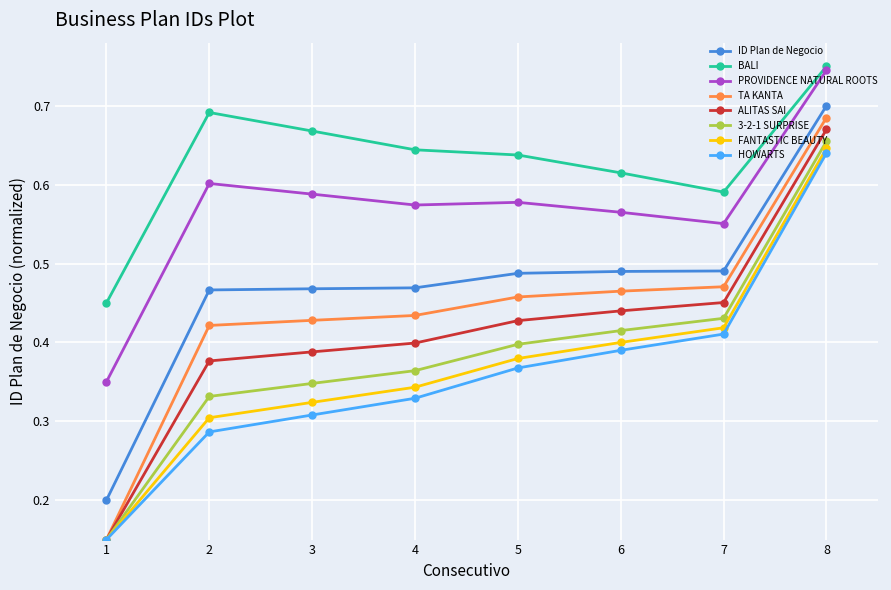

True or false: FANTASTIC BEAUTY has a value of 0.6 at 6.

False